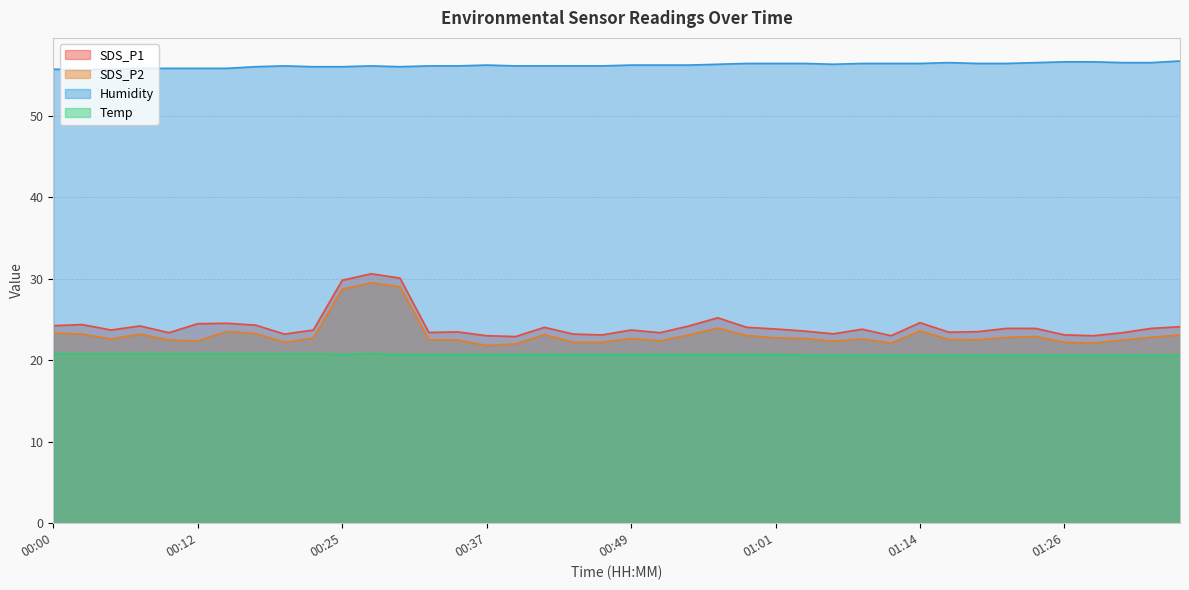

What is the maximum value for SDS_P2?

29.5